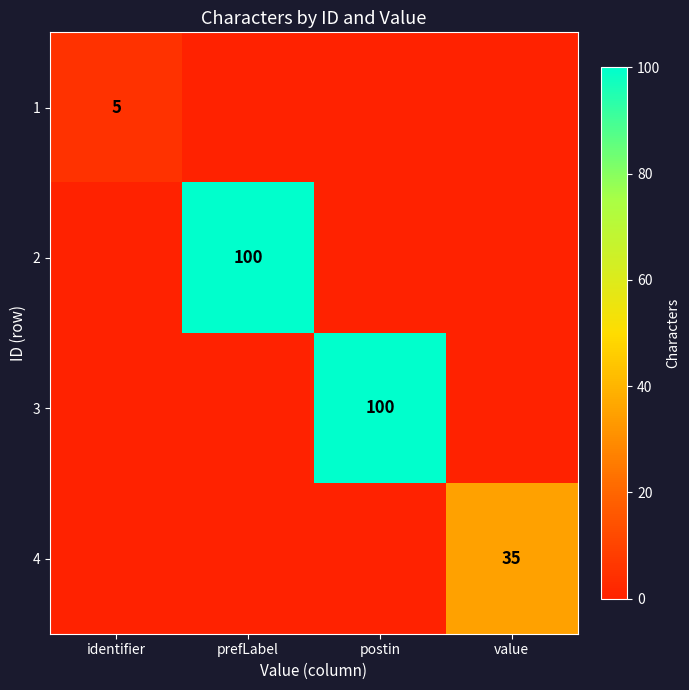

The value of 2 at prefLabel is 100. True or false?

True